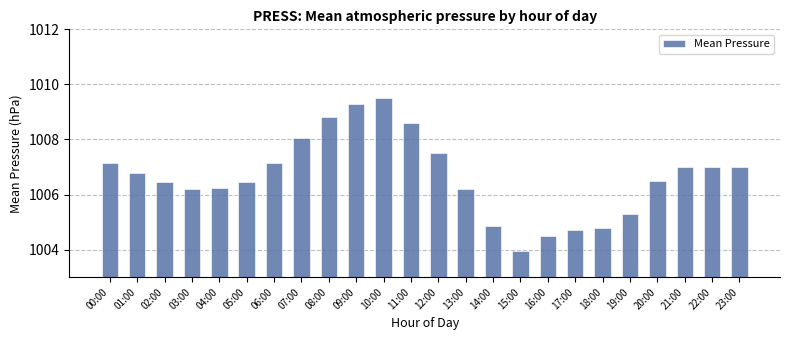

What is the average value?

1006.7